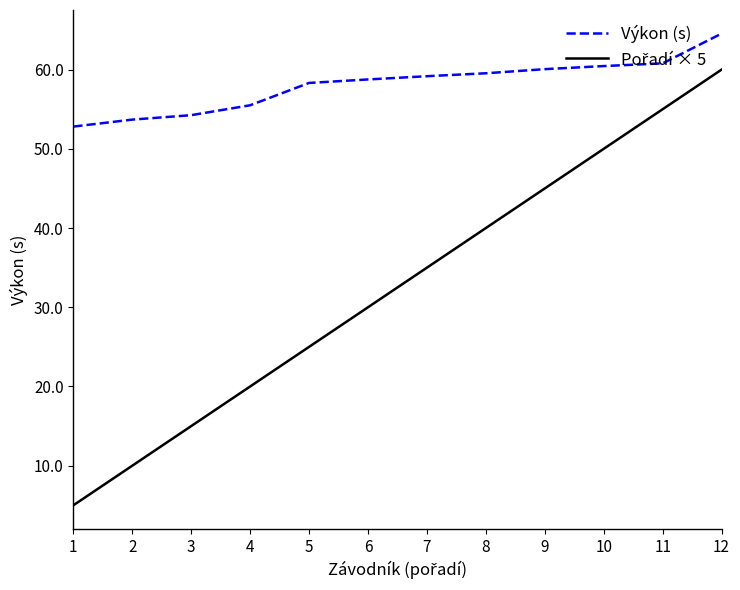

What is the lowest value of the Výkon (s) series?

52.8